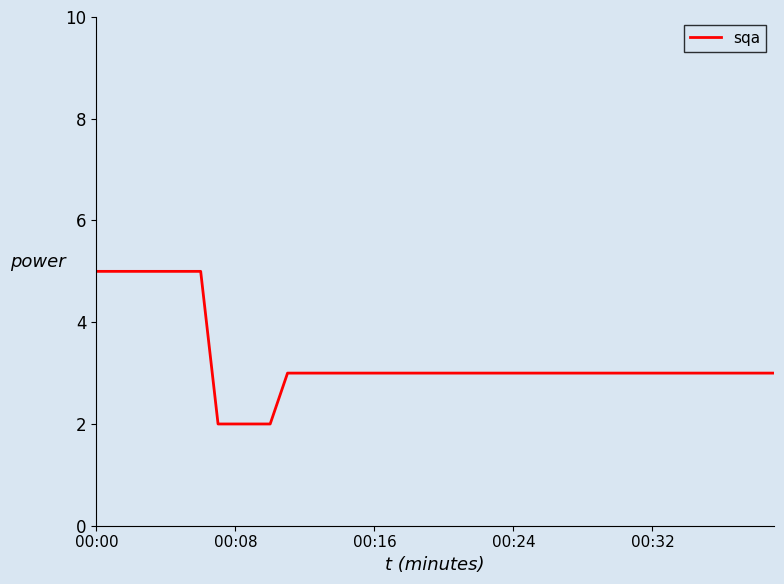

What is the difference between the maximum and minimum values?

3